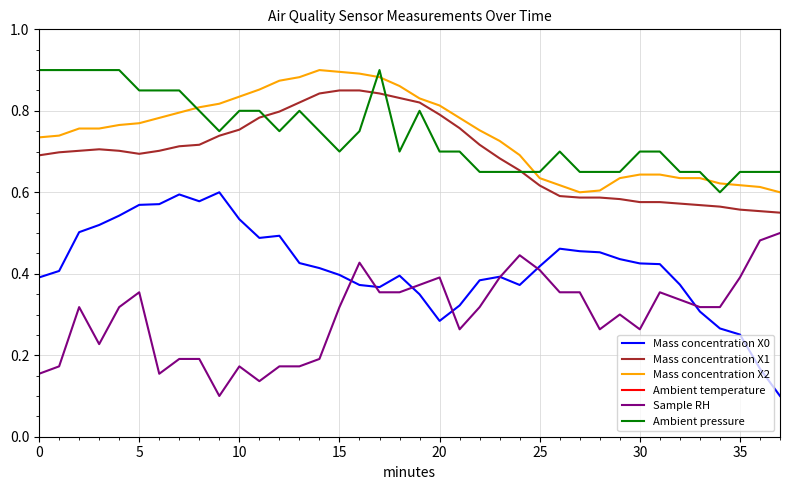

At which label does Mass concentration X1 reach its peak?

15